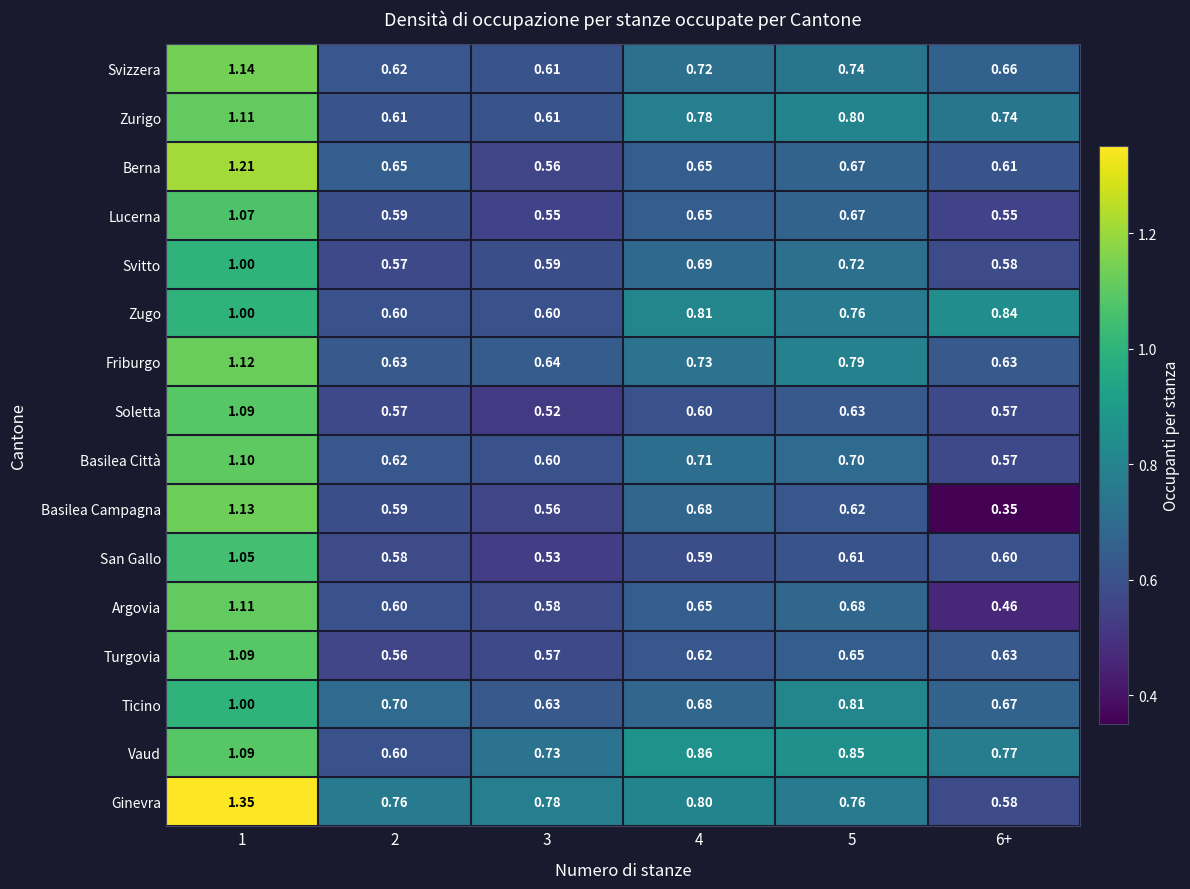

Is the value of Berna at 5 greater than the value of Vaud at 6+?

No